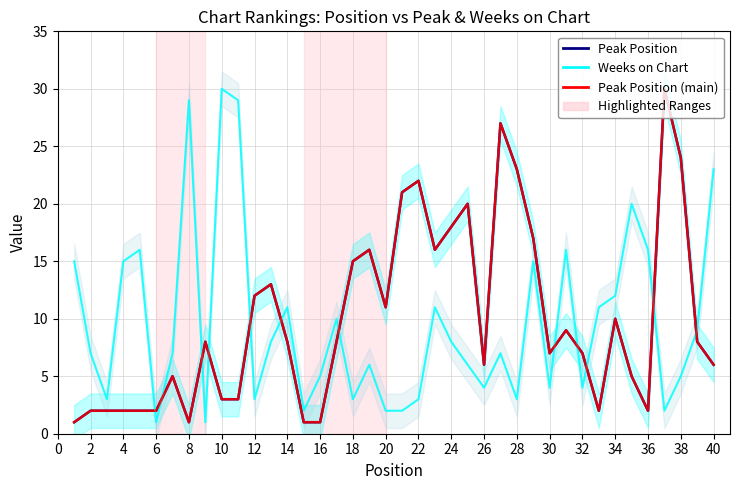

What is the sum of all Peak Position (main) values?

396